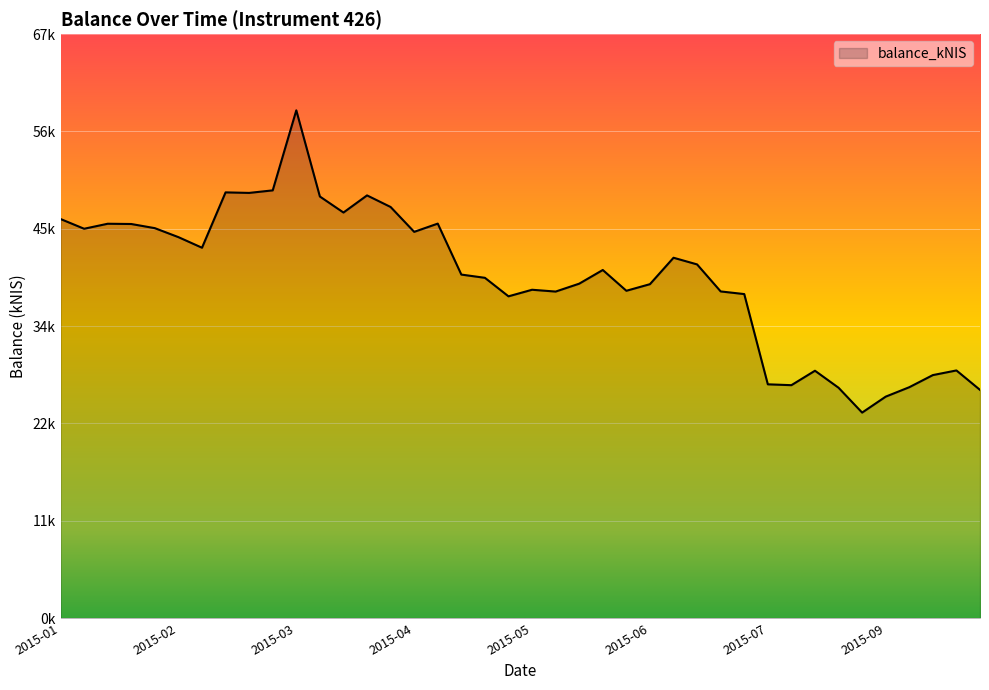

How many interior local valleys (lower than both neighbors) does the data have?

10